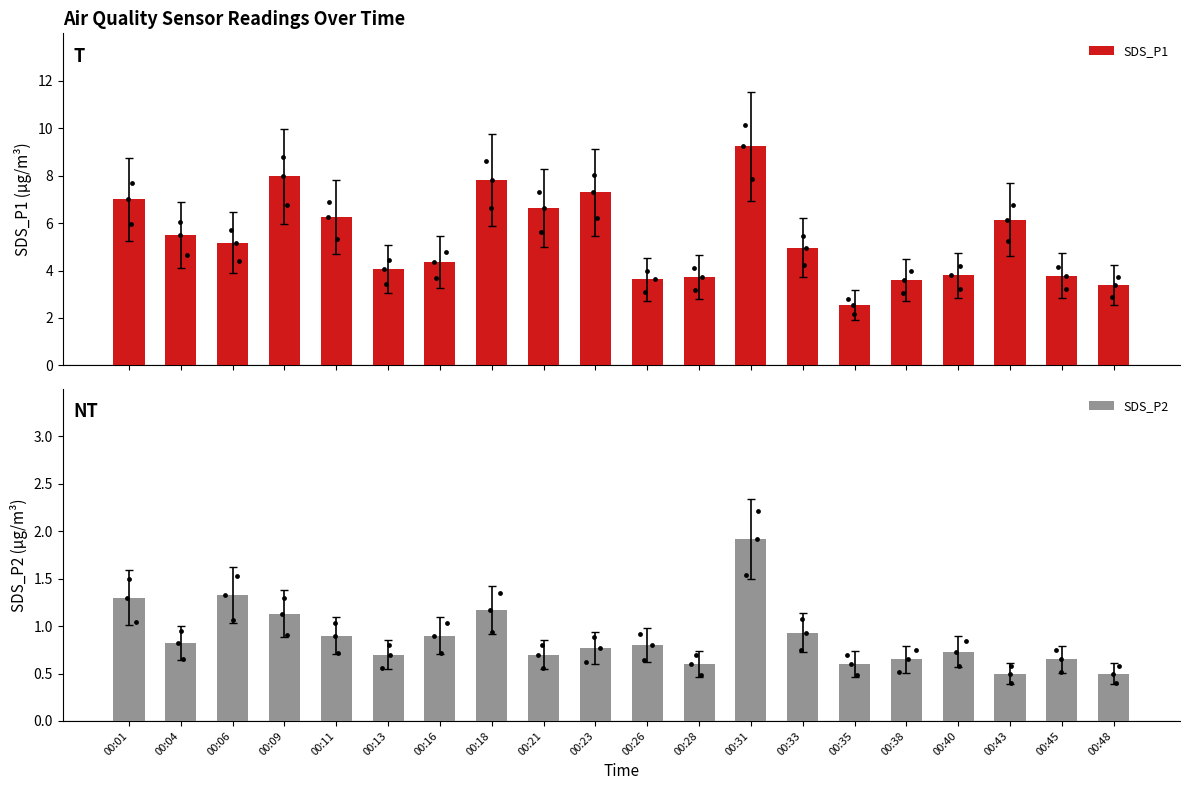

Which series has the largest total across all categories?

SDS_P1